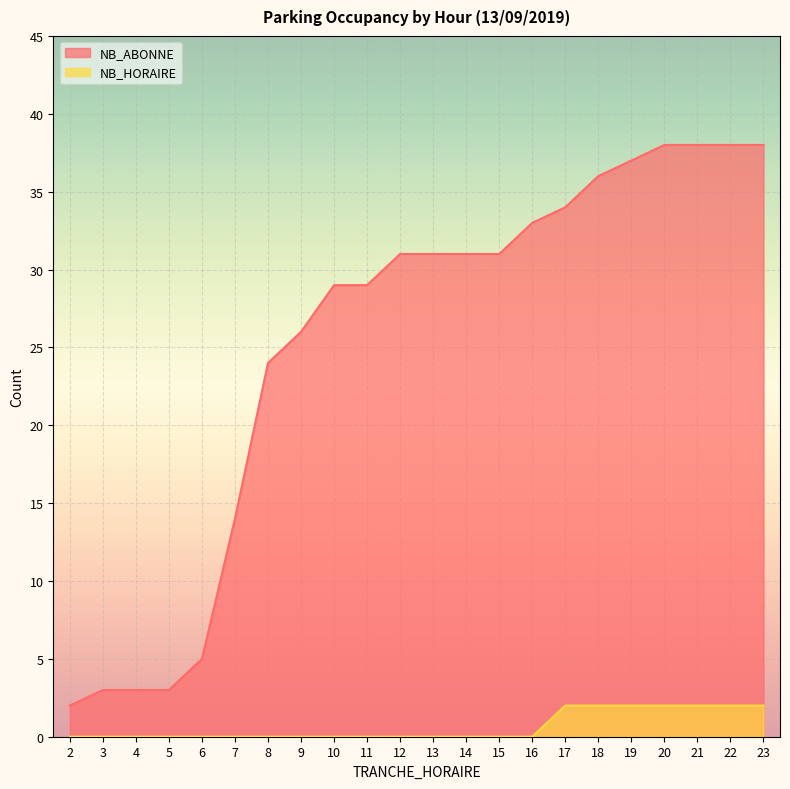

How many lines are shown in the chart?

2